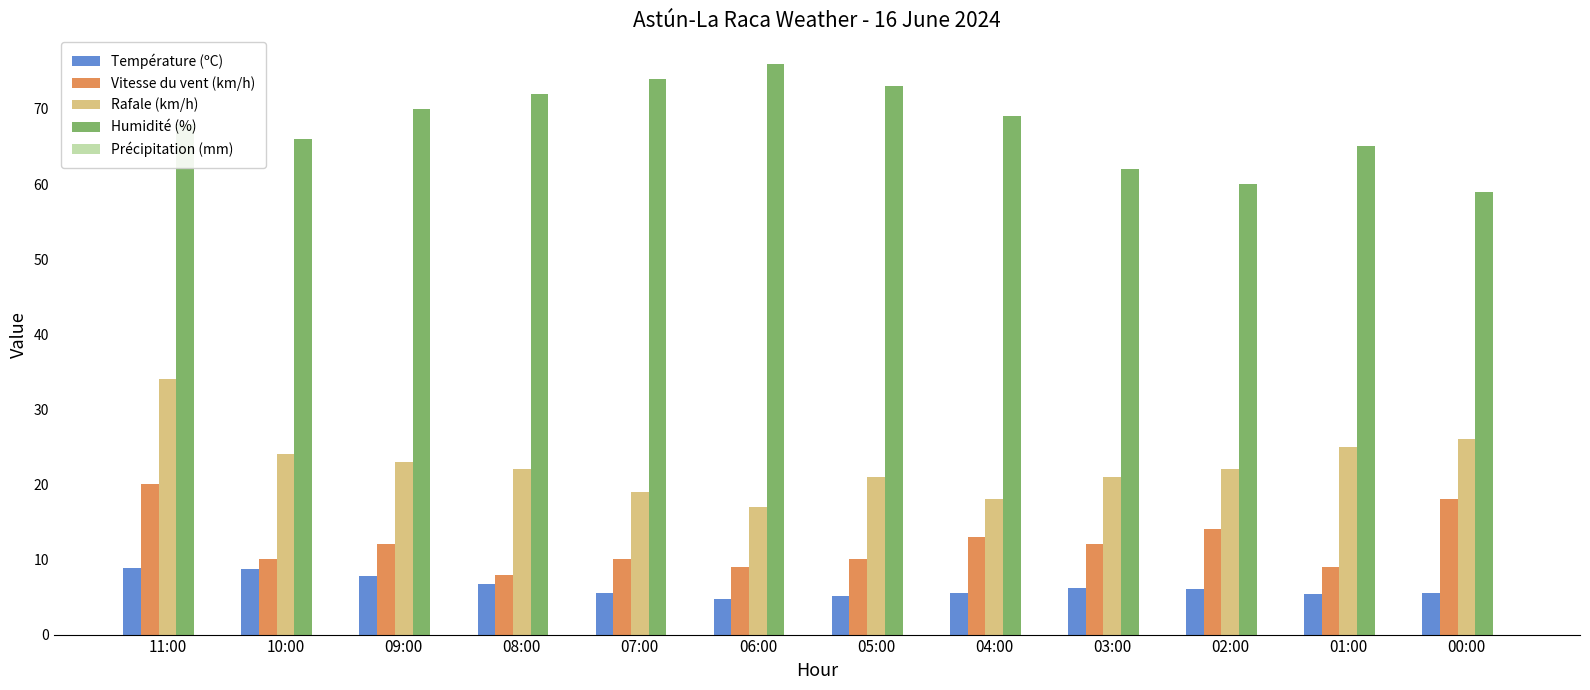

What is the difference between the maximum and minimum values in the Humidité (%) series?

17.0